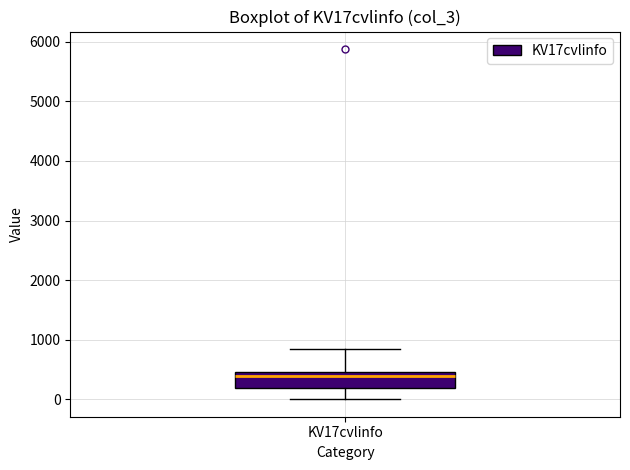

Read this box plot against the y-axis: the position of the median line, the range covered by the box, and the ends of both whiskers. The values are not printed on the chart, so give them approximately, as read against the axis.

median 400, box 200 to 500, whiskers 0 to 800